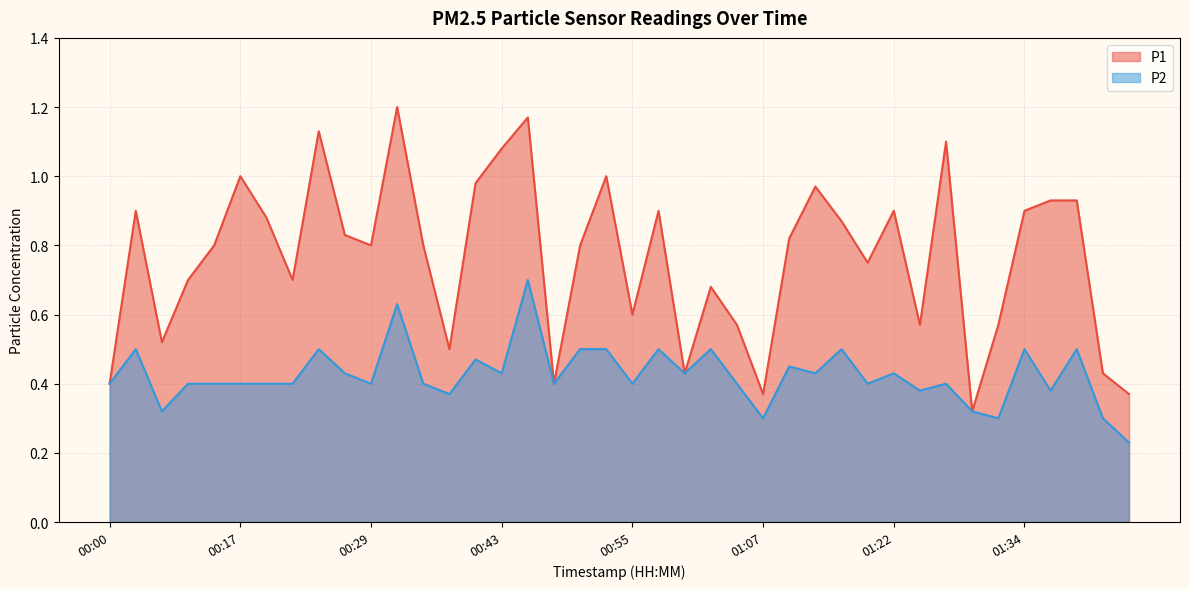

True or false: P2 and P1 cross at least once.

False